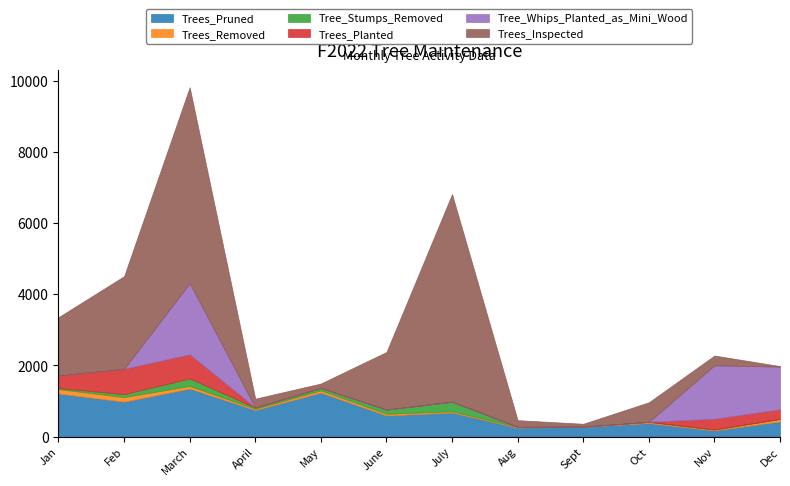

What is the sum of the Trees_Inspected values at Nov and Feb?

2880